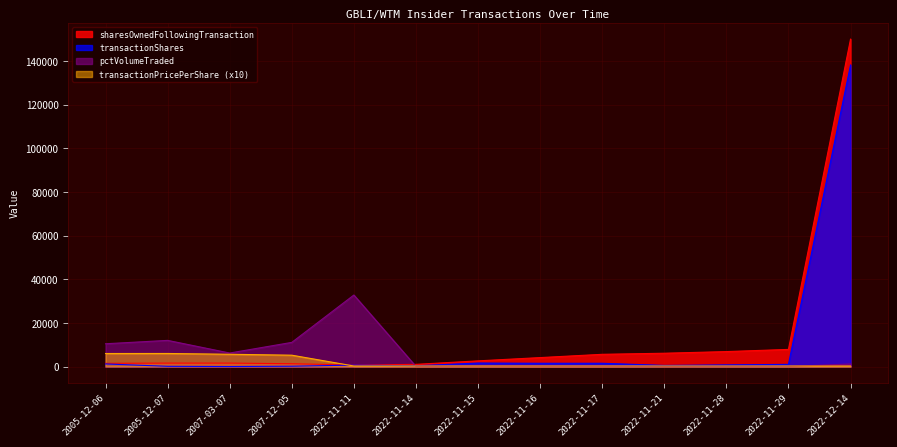

How many interior local valleys does the pctVolumeTraded series have?

3